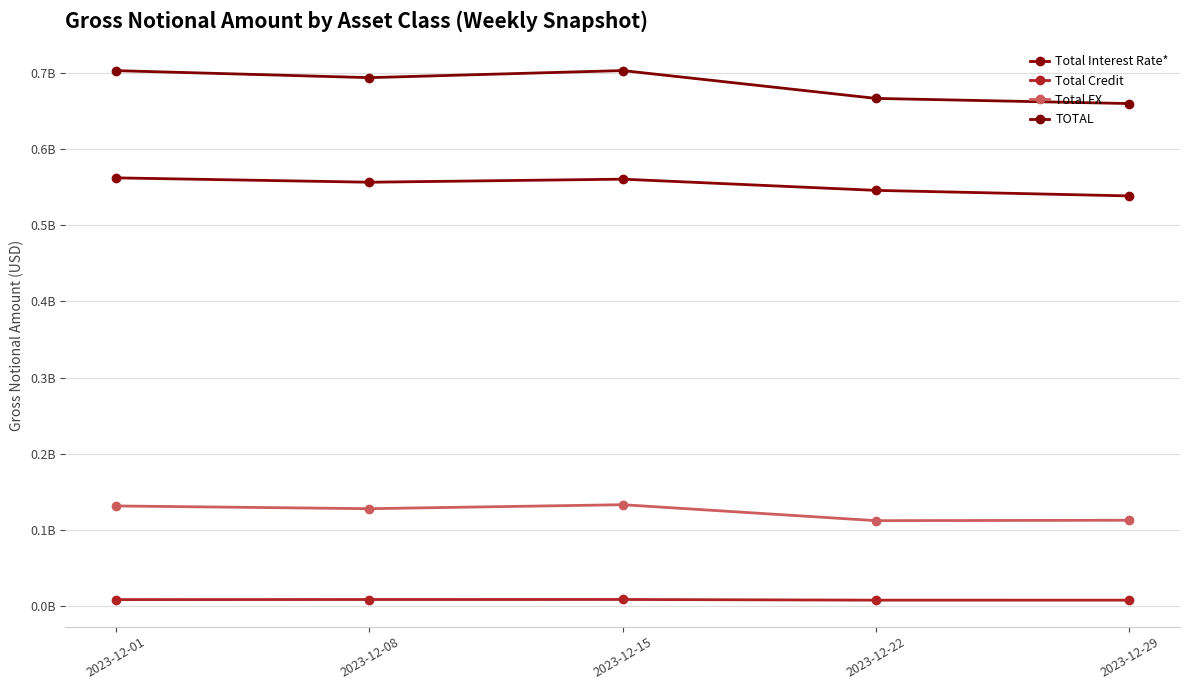

At which label is Total FX closest to 122934663?

2023-12-08